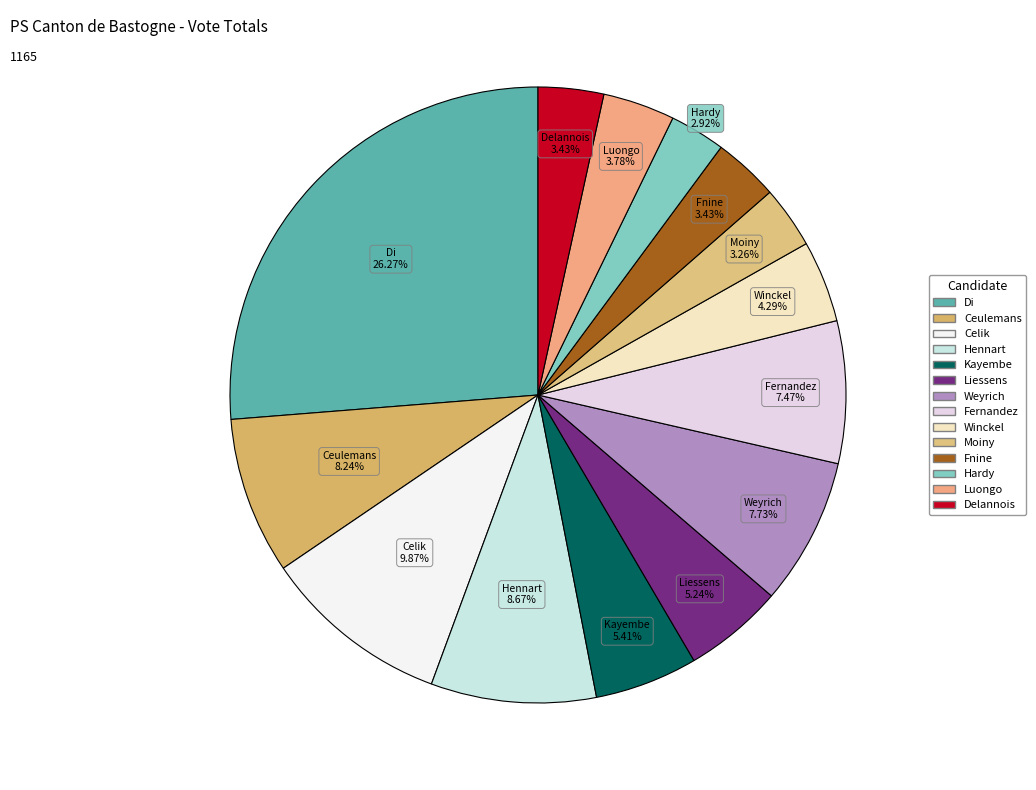

Count the number of slices in the pie.

14